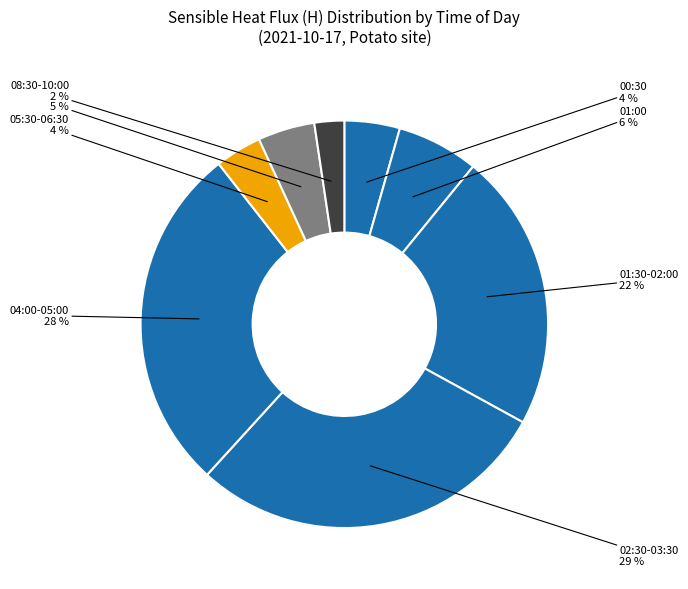

How many slices are in this pie chart?

8